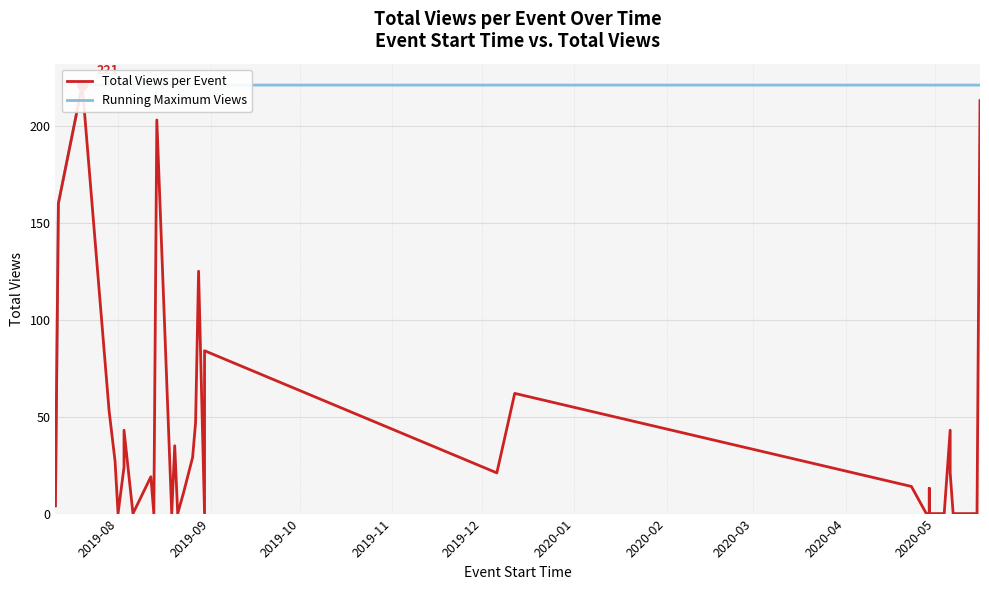

List the series in order of their peak value, lowest first.

Total Views per Event, Running Maximum Views